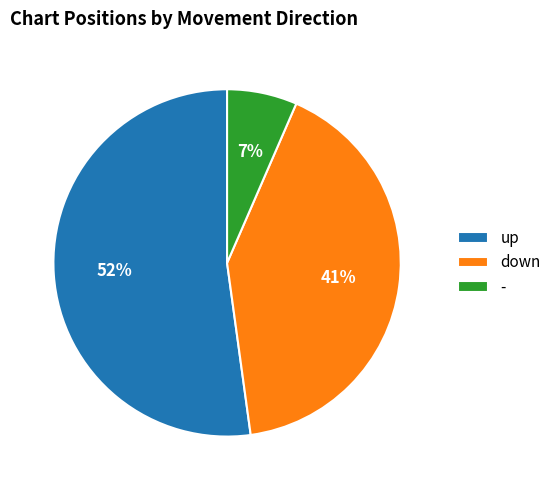

Which category has the smallest portion of the pie?

-